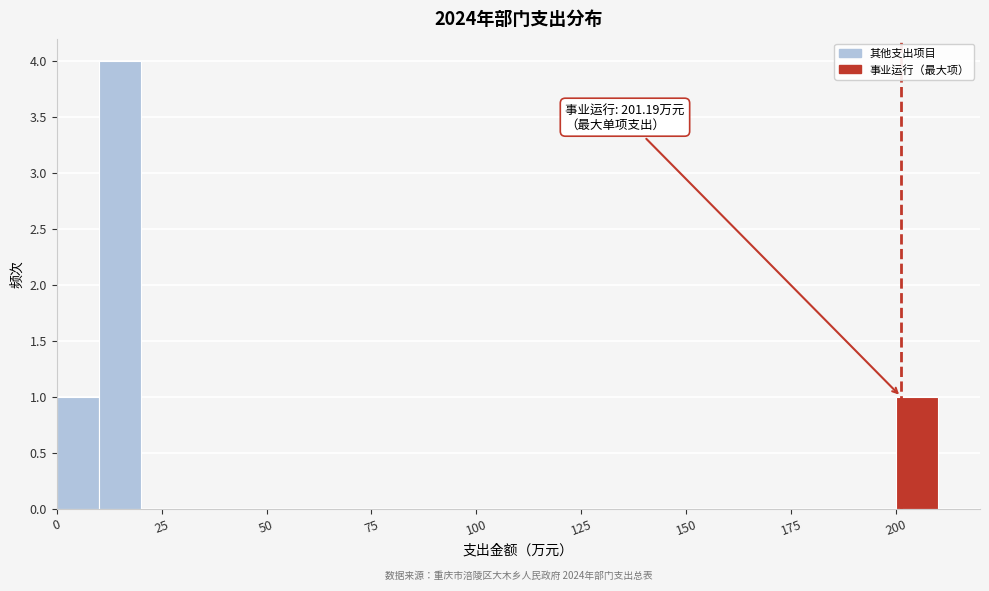

Read against the x-axis, roughly where is the centre of the tallest bar?

15